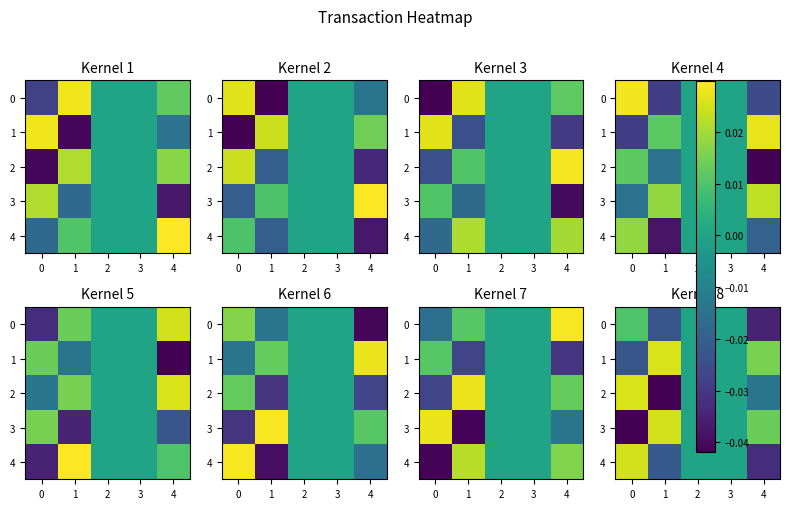

Is it true that row_0 equals 0.0 at −1?

False